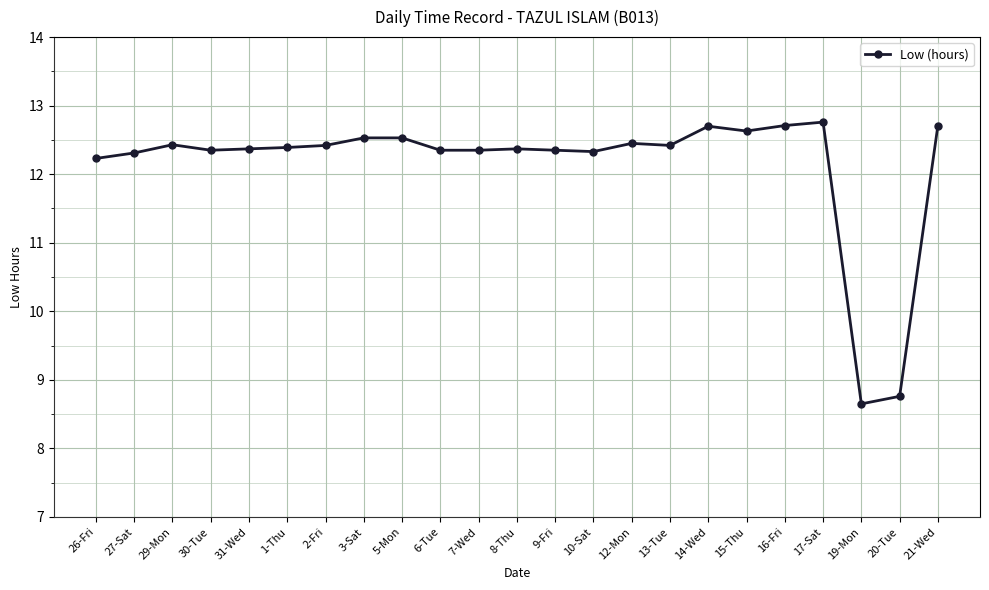

What is the value of the 7th point from the left?

12.4